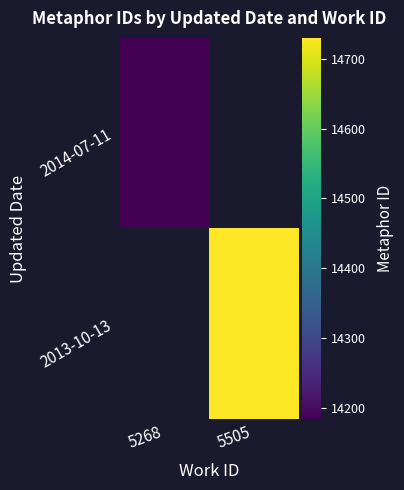

Which label corresponds to the largest value in the chart?

5505